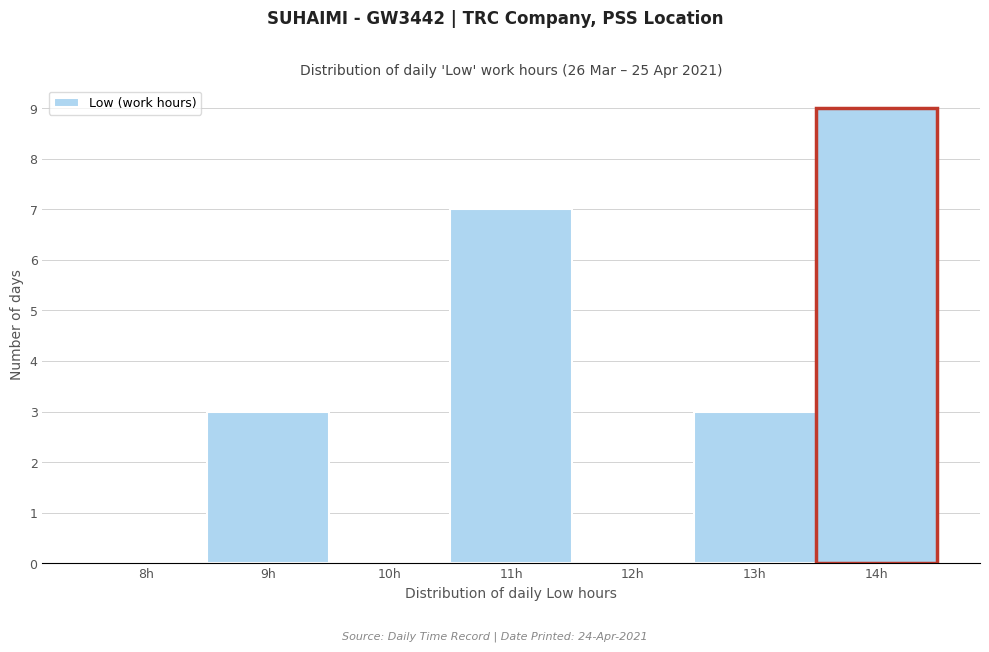

Reading left to right, extract all data points from this chart.

8h=0	9h=3	10h=0	11h=7	12h=0	13h=3	14h=9